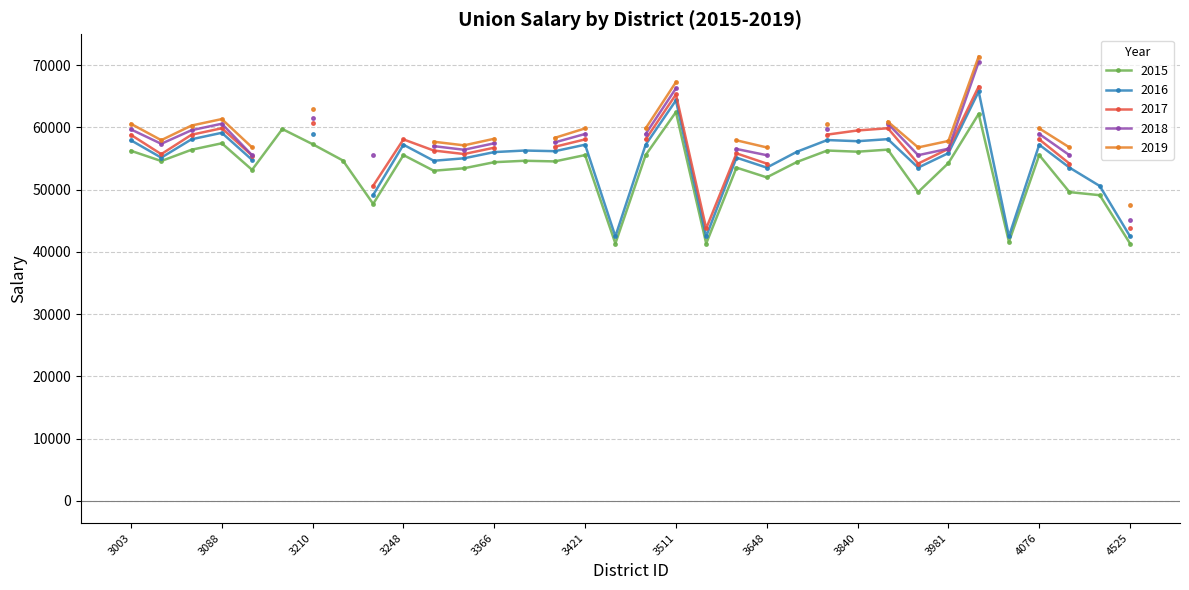

Reading left to right, extract all data points from this chart.

2015: 56243.0	54600.0	56410.0	57450.0	53186.0	59738.0	57304.0	54683.0	47715.0	55557.0	53040.0	53435.0	54413.0	54642.0	54538.0	55557.0	41350.4	55557.0	62462.0	41350.4	53539.0	51979.0	54454.0	56285.0	56098.0	56430.0	49608.0	54267.0	62171.0	41620.8	55557.0	49608.0	49109.0	41350.4
2016: 57928.0	55141.0	58094.0	59134.0	54787.0	0.0	58968.0	0.0	49150.0	57221.0	54642.0	55037.0	56035.0	56285.0	56181.0	57221.0	42494.0	57221.0	64334.0	42494.0	55141.0	53539.0	56098.0	57970.0	57782.0	58115.0	53539.0	55869.0	65770.0	42494.0	57221.0	53539.0	50586.0	42494.0
2017: 58802.0	55702.0	58822.0	59862.0	55474.0	0.0	60674.0	0.0	50627.0	58074.0	56285.0	55723.0	56742.0	0.0	56888.0	58074.0	0.0	58074.0	65291.0	43763.0	55827.0	54184.0	0.0	58843.0	59509.0	59862.0	54184.0	56555.0	66560.0	0.0	58074.0	54184.0	0.0	43763.0
2018: 59675.0	57366.0	59550.0	60590.0	55536.0	0.0	61526.0	0.0	55536.0	0.0	56992.0	56410.0	57450.0	0.0	57595.0	58947.0	0.0	58947.0	66269.0	0.0	56534.0	55536.0	0.0	59717.0	0.0	60611.0	55536.0	56576.0	70512.0	0.0	58947.0	55536.0	0.0	45074.0
2019: 60570.0	57949.0	60299.0	61339.0	56784.0	0.0	63003.0	0.0	0.0	0.0	57699.0	57117.0	58178.0	0.0	58323.0	59842.0	0.0	59842.0	67267.0	0.0	57928.0	56784.0	0.0	60611.0	0.0	60923.0	56784.0	57824.0	71386.0	0.0	59842.0	56784.0	0.0	47466.0